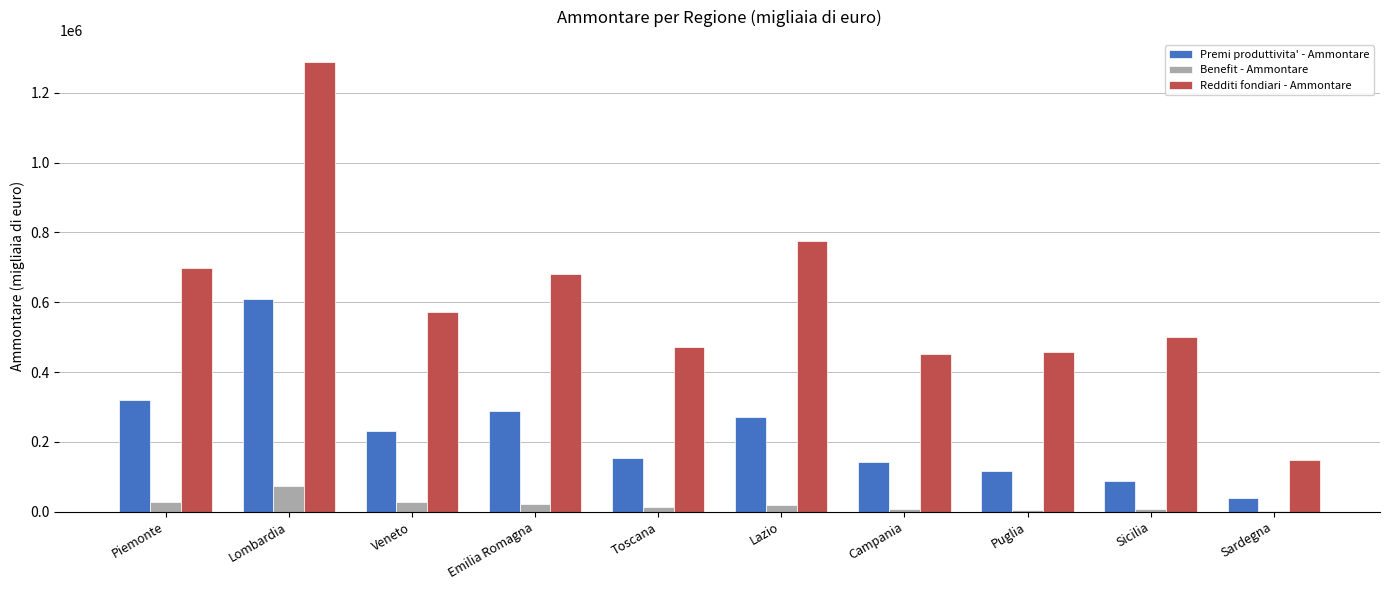

Which series changed the most between Lazio and Sardegna?

Redditi fondiari - Ammontare